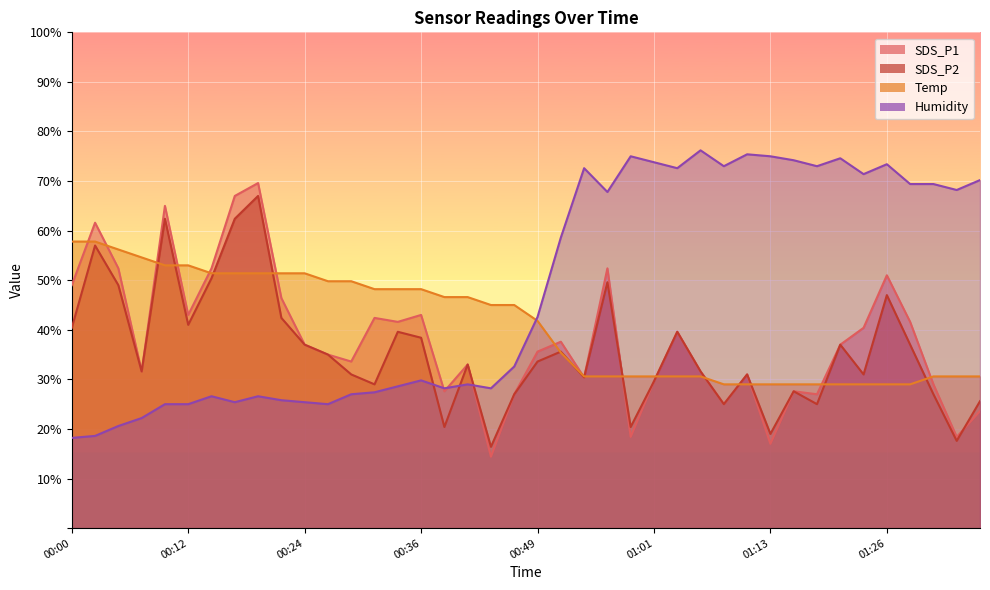

Reading left to right, list all the values displayed in this chart.

SDS_P1: 49.0	61.6	52.4	31.6	65.0	43.0	52.4	67.0	69.6	46.4	37.0	35.0	33.6	42.4	41.6	43.0	27.6	33.0	14.4	27.0	35.6	37.6	30.4	52.4	18.4	29.6	39.6	31.6	25.0	31.0	17.0	27.6	27.0	37.0	40.4	51.0	41.6	29.0	18.4	23.6
SDS_P2: 40.4	57.0	49.0	31.6	62.4	41.0	50.4	62.4	67.0	42.4	37.0	35.0	31.0	29.0	39.6	38.4	20.4	33.0	16.4	27.0	33.6	35.6	30.4	49.6	20.4	29.6	39.6	31.6	25.0	31.0	19.0	27.6	25.0	37.0	31.0	47.0	37.0	27.0	17.6	25.6
Temp: 57.8	57.8	56.2	54.6	53.0	53.0	51.4	51.4	51.4	51.4	51.4	49.8	49.8	48.2	48.2	48.2	46.6	46.6	45.0	45.0	41.8	35.4	30.6	30.6	30.6	30.6	30.6	30.6	29.0	29.0	29.0	29.0	29.0	29.0	29.0	29.0	29.0	30.6	30.6	30.6
Humidity: 18.2	18.6	20.6	22.2	25.0	25.0	26.6	25.4	26.6	25.8	25.4	25.0	27.0	27.4	28.6	29.8	28.2	29.0	28.2	32.6	42.6	58.6	72.6	67.8	75.0	73.8	72.6	76.2	73.0	75.4	75.0	74.2	73.0	74.6	71.4	73.4	69.4	69.4	68.2	70.2